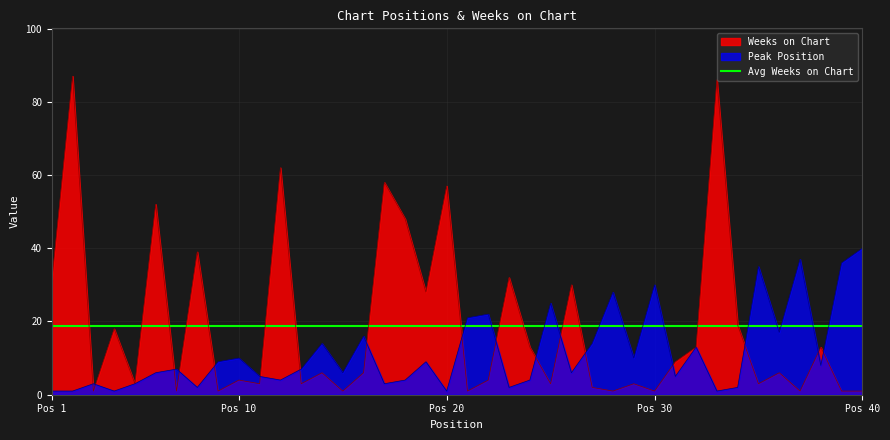

What is the value of the Peak Position point at the 13th from the left?

7